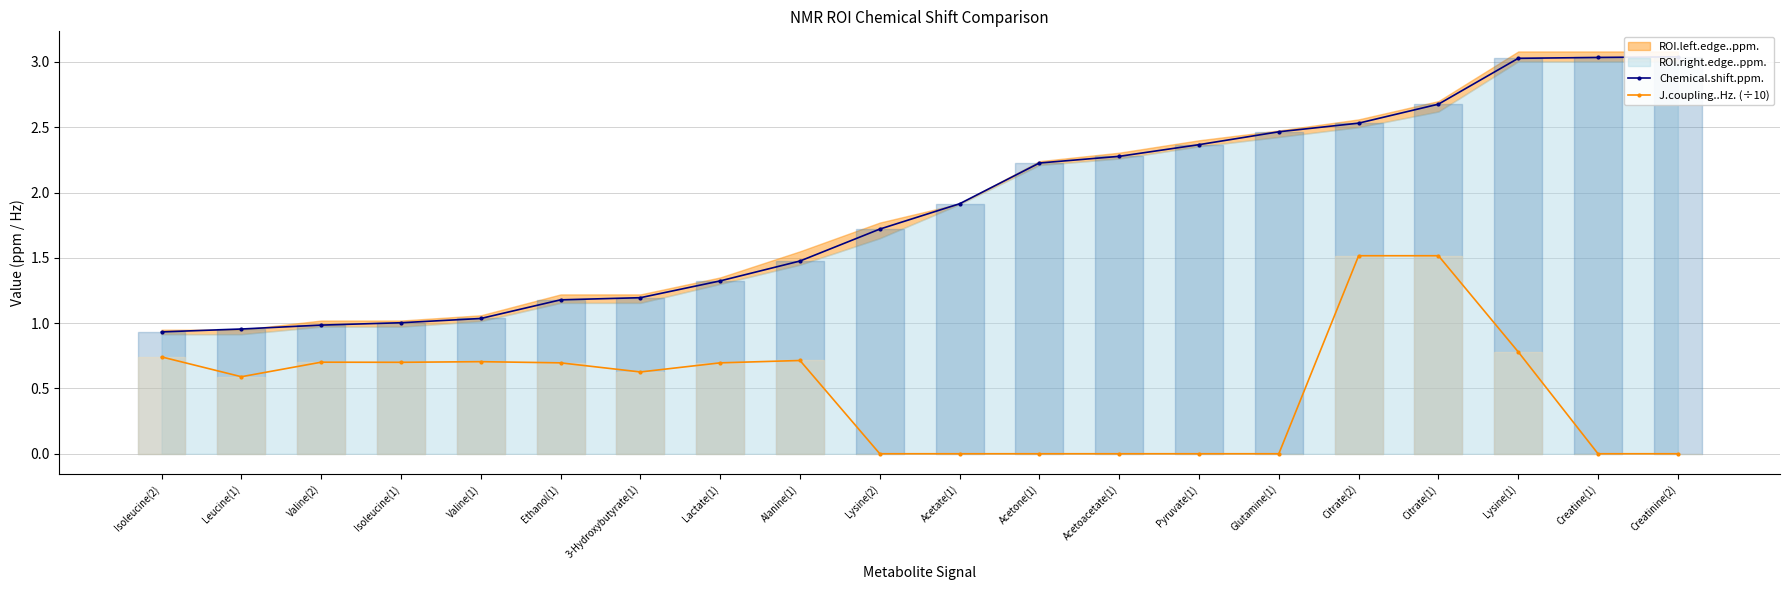

Where is J.coupling..Hz. (÷10) nearest to the value 0?

Lysine(2)